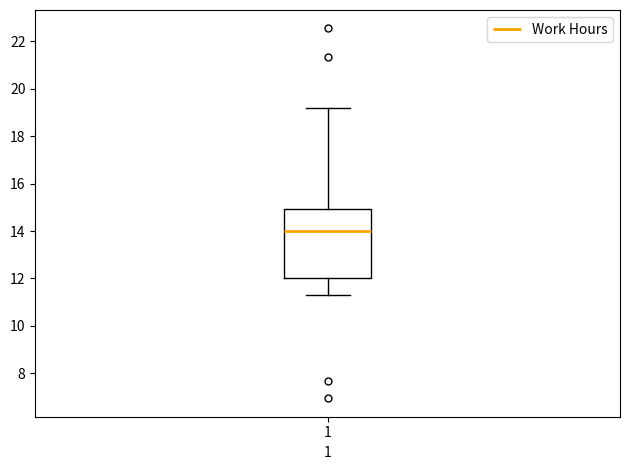

Read this box plot against the y-axis: the position of the median line, the range covered by the box, and the ends of both whiskers. The values are not printed on the chart, so give them approximately, as read against the axis.

median 14.0, box 12.0 to 15.0, whiskers 11.4 to 19.2